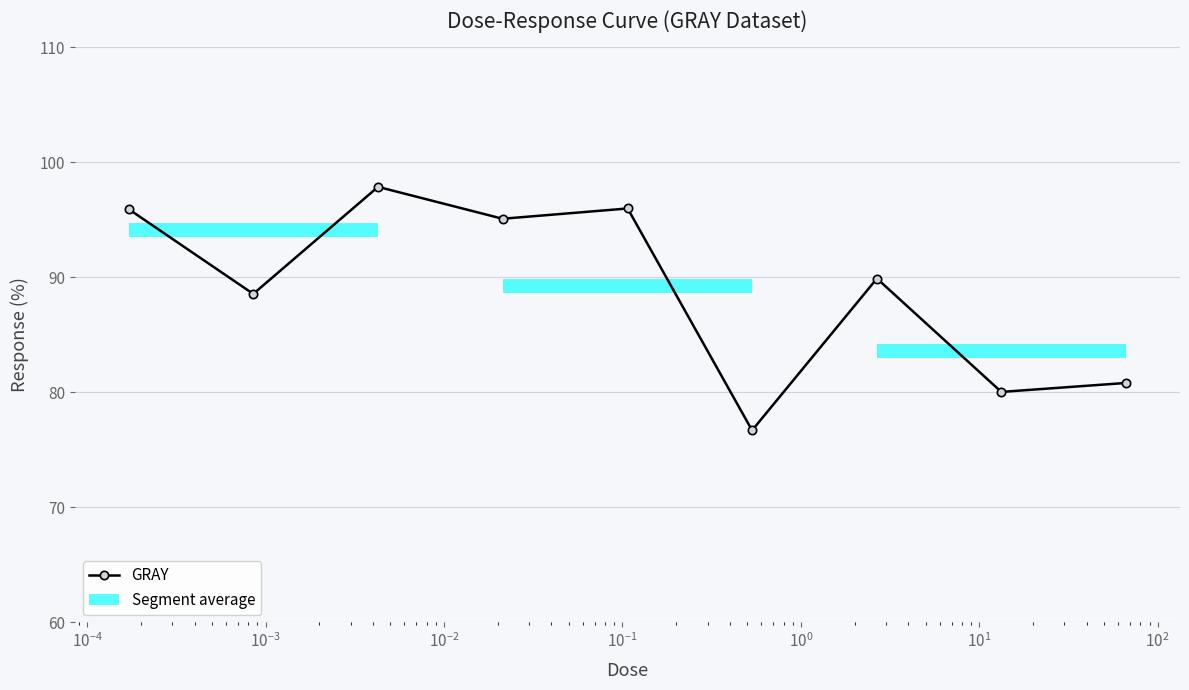

What is the maximum value shown in the chart?

97.9